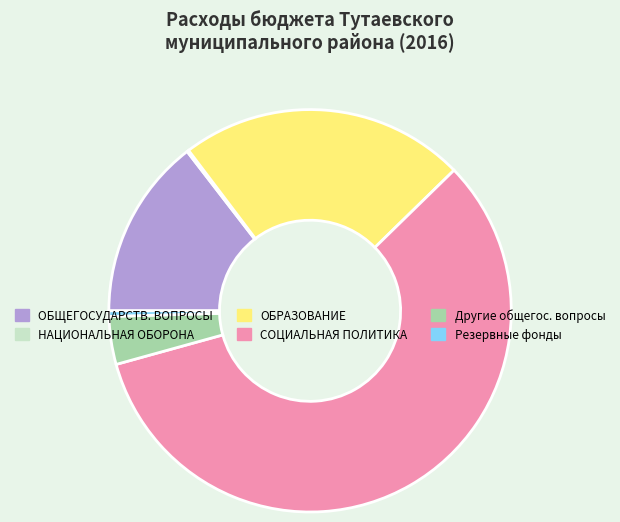

Which slice represents more than half of the pie?

СОЦИАЛЬНАЯ ПОЛИТИКА